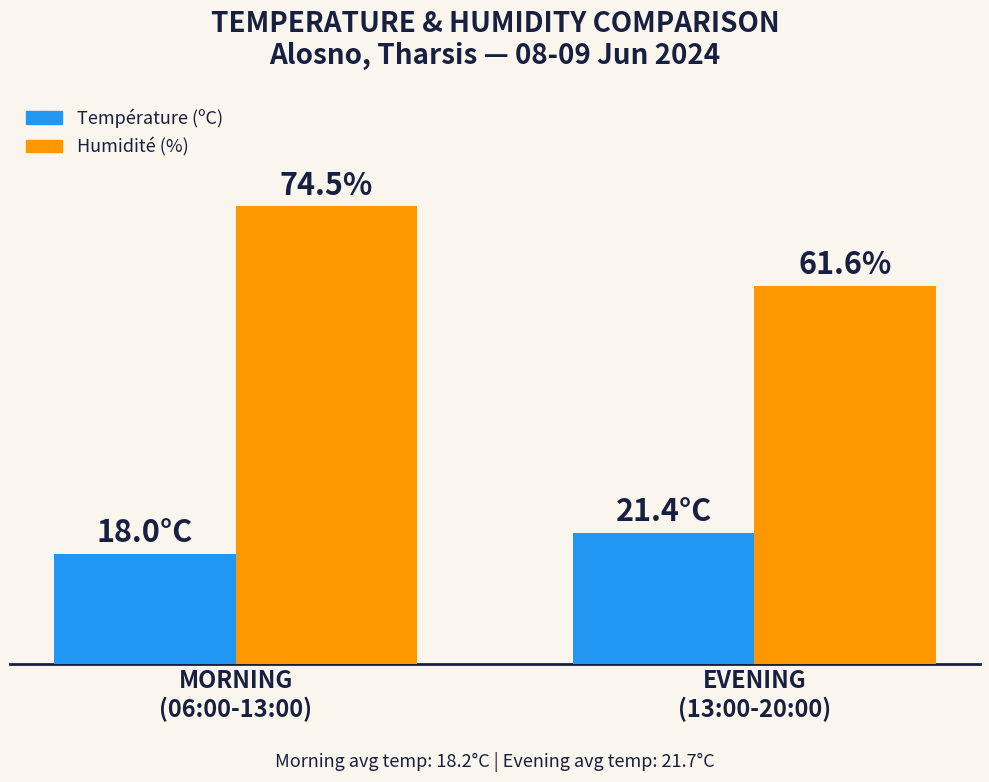

Which series has the widest spread of values?

Humidité (%)